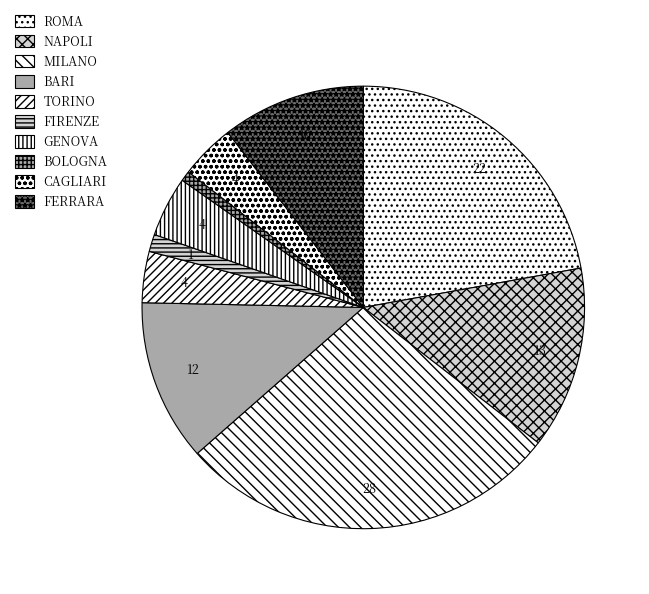

The MILANO slice represents 11% of the pie. True or false?

False